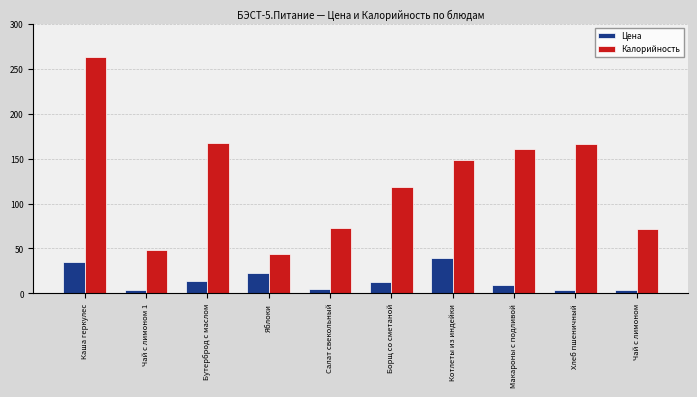

What is the difference between the Калорийность values at Яблоки and Чай с лимоном 1?

4.0